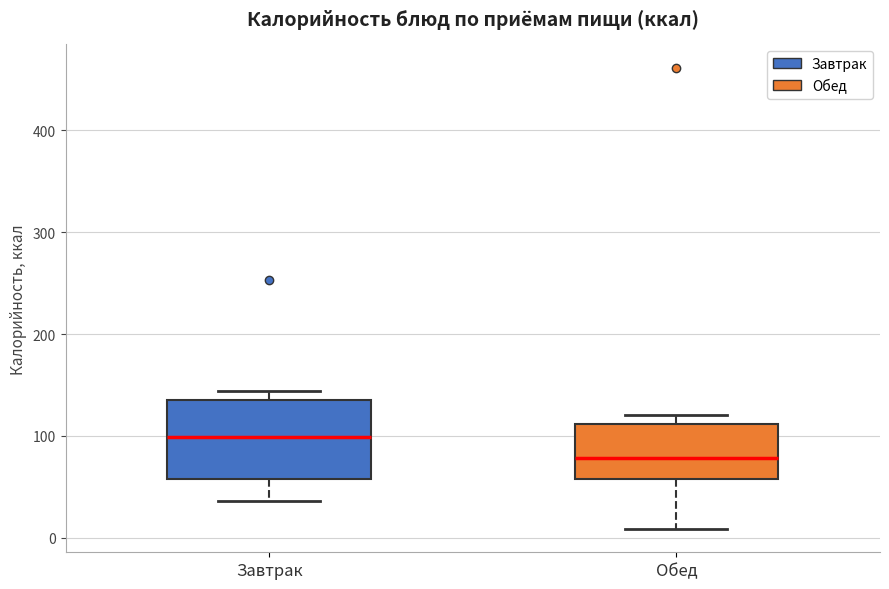

Reading left to right, read every box against the y-axis: the position of its median line, the range the box covers, and the ends of its whiskers. The values are not printed on the chart, so give them approximately, as read against the axis.

Завтрак: median 100, box 60 to 130, whiskers 40 to 140
Обед: median 80, box 60 to 110, whiskers 10 to 120